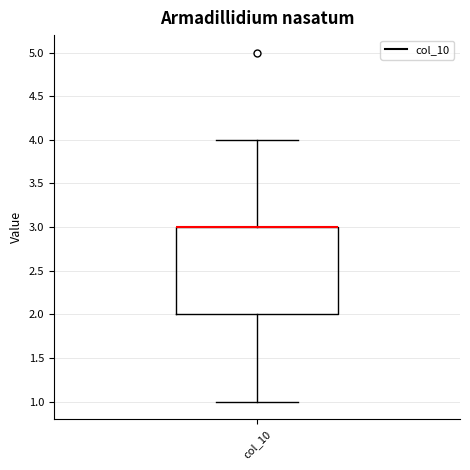

Where does the lower whisker of the box for col_10 end on the y-axis? The values are not printed on the chart, so give them approximately, as read against the axis.

1